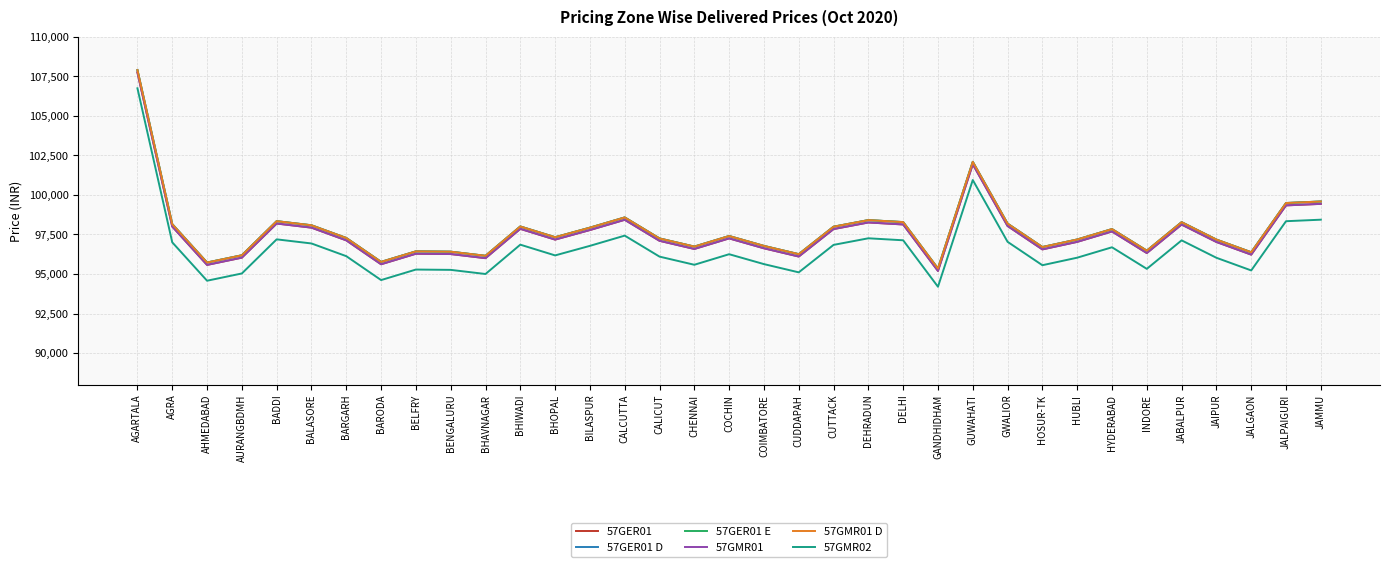

Reading left to right, what are all the values shown in this chart?

57GER01: AGARTALA=107739	AGRA=98001	AHMEDABAD=95575	AURANGBDMH=96034	BADDI=98190	BALASORE=97930	BARGARH=97127	BARODA=95616	BELFRY=96281	BENGALURU=96261	BHAVNAGAR=96000	BHIWADI=97854	BHOPAL=97175	BILASPUR=97779	CALCUTTA=98426	CALICUT=97098	CHENNAI=96583	COCHIN=97251	COIMBATORE=96625	CUDDAPAH=96104	CUTTACK=97840	DEHRADUN=98257	DELHI=98131	GANDHIDHAM=95194	GUWAHATI=101940	GWALIOR=98034	HOSUR-TK=96555	HUBLI=97031	HYDERABAD=97689	INDORE=96325	JABALPUR=98126	JAIPUR=97025	JALGAON=96225	JALPAIGURI=99337	JAMMU=99433
57GER01 D: AGARTALA=107889	AGRA=98151	AHMEDABAD=95725	AURANGBDMH=96184	BADDI=98340	BALASORE=98080	BARGARH=97277	BARODA=95766	BELFRY=96431	BENGALURU=96411	BHAVNAGAR=96150	BHIWADI=98004	BHOPAL=97325	BILASPUR=97929	CALCUTTA=98576	CALICUT=97248	CHENNAI=96733	COCHIN=97401	COIMBATORE=96775	CUDDAPAH=96254	CUTTACK=97990	DEHRADUN=98407	DELHI=98281	GANDHIDHAM=95344	GUWAHATI=102090	GWALIOR=98184	HOSUR-TK=96705	HUBLI=97181	HYDERABAD=97839	INDORE=96475	JABALPUR=98276	JAIPUR=97175	JALGAON=96375	JALPAIGURI=99487	JAMMU=99583
57GER01 E: AGARTALA=107889	AGRA=98151	AHMEDABAD=95725	AURANGBDMH=96184	BADDI=98340	BALASORE=98080	BARGARH=97277	BARODA=95766	BELFRY=96431	BENGALURU=96411	BHAVNAGAR=96150	BHIWADI=98004	BHOPAL=97325	BILASPUR=97929	CALCUTTA=98576	CALICUT=97248	CHENNAI=96733	COCHIN=97401	COIMBATORE=96775	CUDDAPAH=96254	CUTTACK=97990	DEHRADUN=98407	DELHI=98281	GANDHIDHAM=95344	GUWAHATI=102090	GWALIOR=98184	HOSUR-TK=96705	HUBLI=97181	HYDERABAD=97839	INDORE=96475	JABALPUR=98276	JAIPUR=97175	JALGAON=96375	JALPAIGURI=99487	JAMMU=99583
57GMR01: AGARTALA=107739	AGRA=98001	AHMEDABAD=95575	AURANGBDMH=96034	BADDI=98190	BALASORE=97930	BARGARH=97127	BARODA=95616	BELFRY=96281	BENGALURU=96261	BHAVNAGAR=96000	BHIWADI=97854	BHOPAL=97175	BILASPUR=97779	CALCUTTA=98426	CALICUT=97098	CHENNAI=96583	COCHIN=97251	COIMBATORE=96625	CUDDAPAH=96104	CUTTACK=97840	DEHRADUN=98257	DELHI=98131	GANDHIDHAM=95194	GUWAHATI=101940	GWALIOR=98034	HOSUR-TK=96555	HUBLI=97031	HYDERABAD=97689	INDORE=96325	JABALPUR=98126	JAIPUR=97025	JALGAON=96225	JALPAIGURI=99337	JAMMU=99433
57GMR01 D: AGARTALA=107889	AGRA=98151	AHMEDABAD=95725	AURANGBDMH=96184	BADDI=98340	BALASORE=98080	BARGARH=97277	BARODA=95766	BELFRY=96431	BENGALURU=96411	BHAVNAGAR=96150	BHIWADI=98004	BHOPAL=97325	BILASPUR=97929	CALCUTTA=98576	CALICUT=97248	CHENNAI=96733	COCHIN=97401	COIMBATORE=96775	CUDDAPAH=96254	CUTTACK=97990	DEHRADUN=98407	DELHI=98281	GANDHIDHAM=95344	GUWAHATI=102090	GWALIOR=98184	HOSUR-TK=96705	HUBLI=97181	HYDERABAD=97839	INDORE=96475	JABALPUR=98276	JAIPUR=97175	JALGAON=96375	JALPAIGURI=99487	JAMMU=99583
57GMR02: AGARTALA=106739	AGRA=97001	AHMEDABAD=94575	AURANGBDMH=95034	BADDI=97190	BALASORE=96930	BARGARH=96127	BARODA=94616	BELFRY=95281	BENGALURU=95261	BHAVNAGAR=95000	BHIWADI=96854	BHOPAL=96175	BILASPUR=96779	CALCUTTA=97426	CALICUT=96098	CHENNAI=95583	COCHIN=96251	COIMBATORE=95625	CUDDAPAH=95104	CUTTACK=96840	DEHRADUN=97257	DELHI=97131	GANDHIDHAM=94194	GUWAHATI=100940	GWALIOR=97034	HOSUR-TK=95555	HUBLI=96031	HYDERABAD=96689	INDORE=95325	JABALPUR=97126	JAIPUR=96025	JALGAON=95225	JALPAIGURI=98337	JAMMU=98433